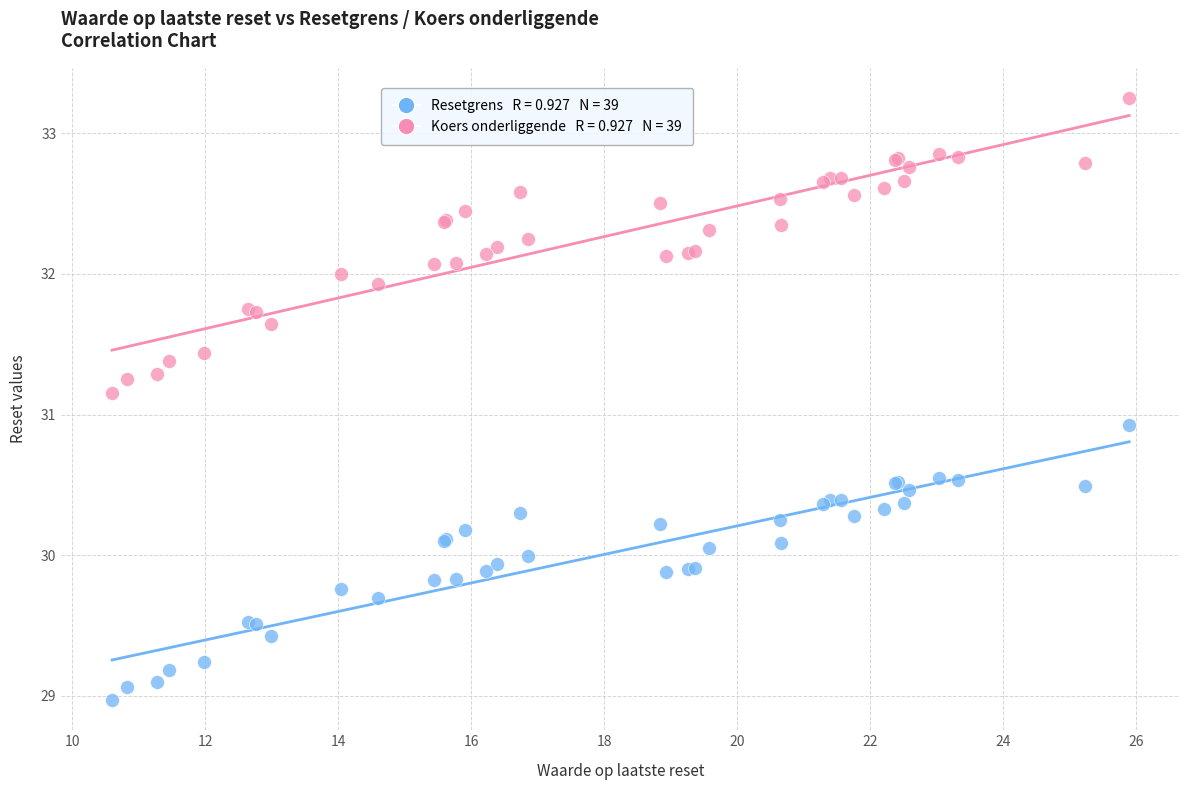

Across all series, what Y value is closest to 31?

30.9